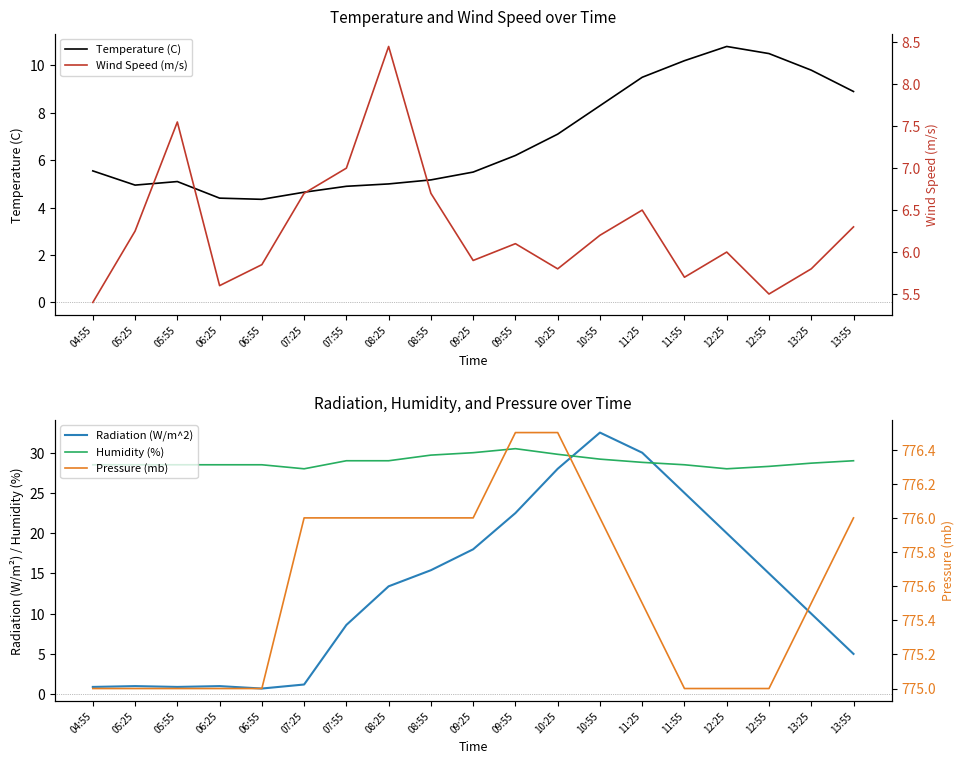

The value of Radiation (W/m^2) at 13:25 is 10.0. True or false?

True